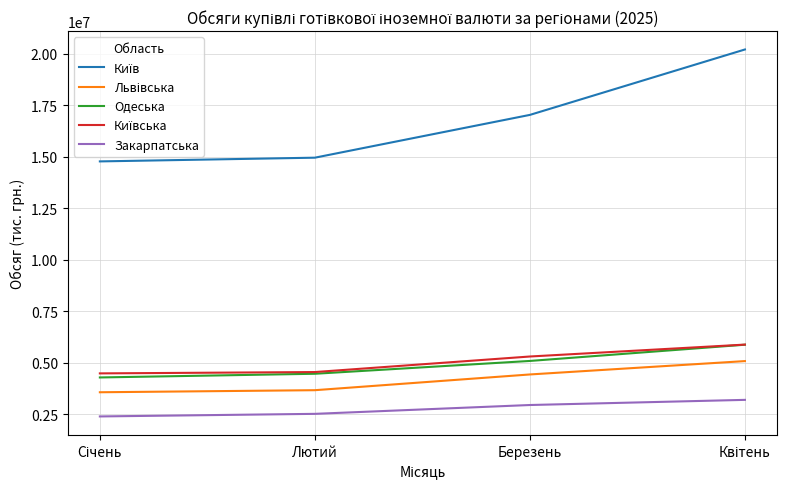

Does the chart have visible grid lines?

Yes